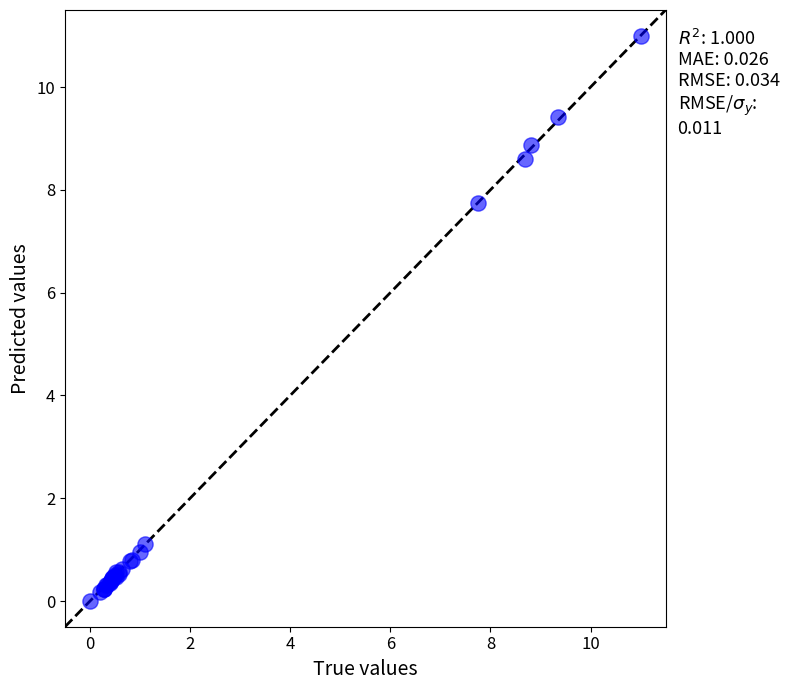

What Y value in the scatter plot is closest to 5?

7.7